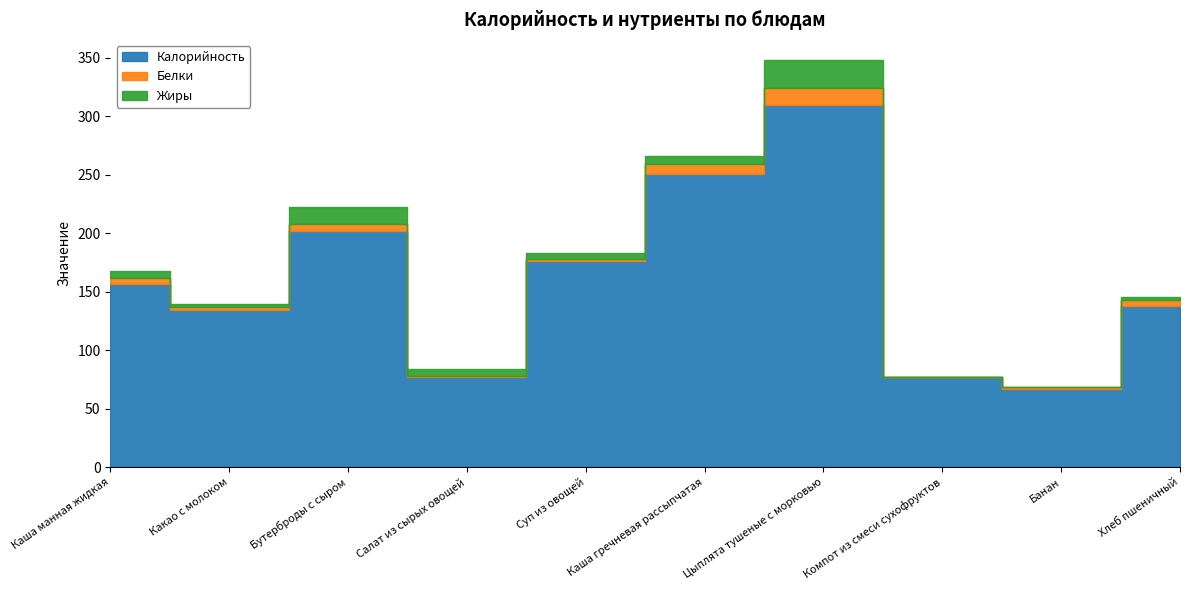

Which category has the highest value in the Калорийность series?

Цыплята тушеные с морковью